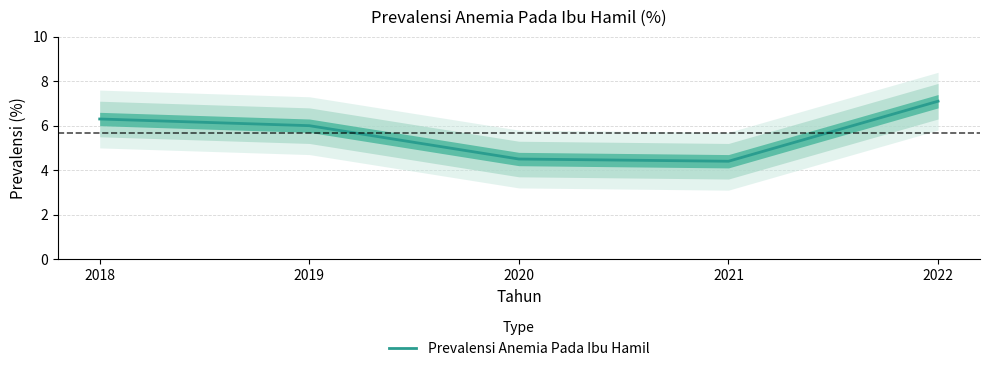

Between 2018 and 2019, which is larger?

2018